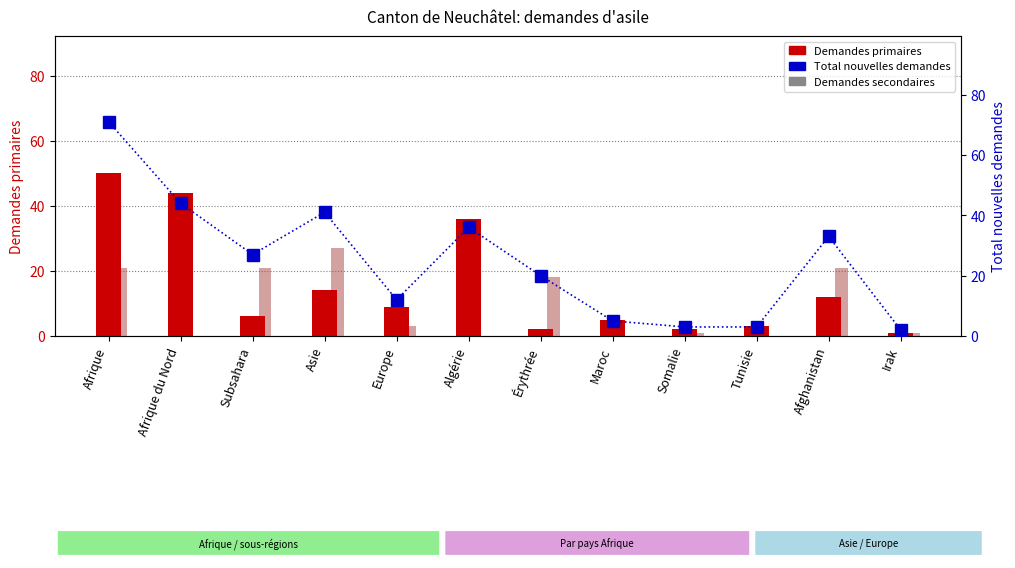

List the series in order of their peak value, highest first.

Total nouvelles demandes, Demandes primaires, Demandes secondaires